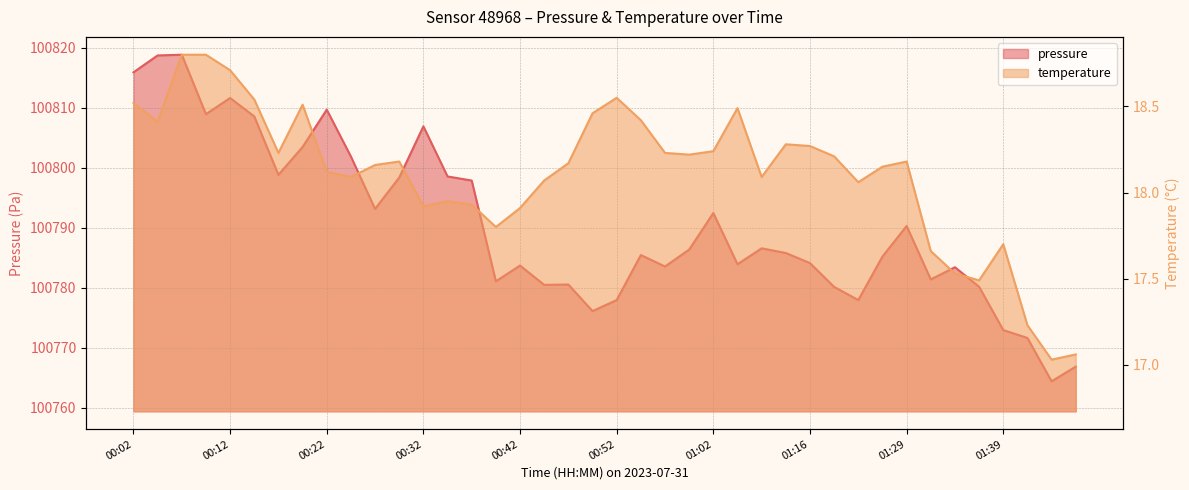

Reading right to left, list all the values displayed in this chart.

pressure: 01:47=100766.9	01:44=100764.4	01:42=100771.7	01:39=100773.0	01:37=100780.2	01:34=100783.4	01:32=100781.4	01:29=100790.3	01:26=100785.2	01:21=100778.0	01:18=100780.2	01:16=100784.1	01:13=100785.8	01:11=100786.6	01:08=100783.9	01:02=100792.5	01:00=100786.4	00:57=100783.6	00:55=100785.5	00:52=100778.0	00:50=100776.1	00:47=100780.6	00:45=100780.5	00:42=100783.7	00:40=100781.1	00:37=100797.9	00:35=100798.6	00:32=100806.9	00:30=100798.4	00:27=100793.2	00:25=100801.9	00:22=100809.7	00:20=100803.5	00:17=100798.8	00:14=100808.6	00:12=100811.6	00:09=100808.9	00:07=100818.8	00:04=100818.7	00:02=100815.9
temperature: 01:47=17.1	01:44=17.0	01:42=17.2	01:39=17.7	01:37=17.5	01:34=17.5	01:32=17.7	01:29=18.2	01:26=18.1	01:21=18.1	01:18=18.2	01:16=18.3	01:13=18.3	01:11=18.1	01:08=18.5	01:02=18.2	01:00=18.2	00:57=18.2	00:55=18.4	00:52=18.6	00:50=18.5	00:47=18.2	00:45=18.1	00:42=17.9	00:40=17.8	00:37=17.9	00:35=17.9	00:32=17.9	00:30=18.2	00:27=18.2	00:25=18.1	00:22=18.1	00:20=18.5	00:17=18.2	00:14=18.5	00:12=18.7	00:09=18.8	00:07=18.8	00:04=18.4	00:02=18.5